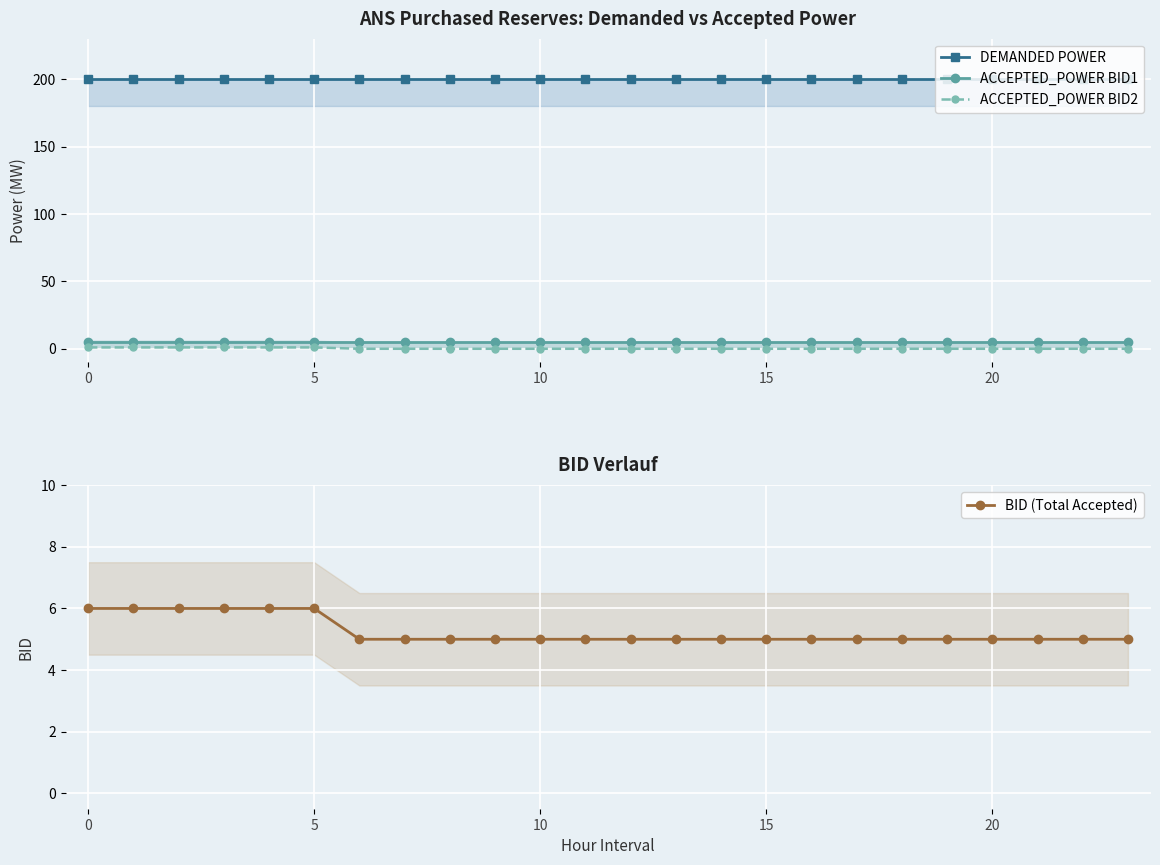

Which category has the lowest value across all series?

6